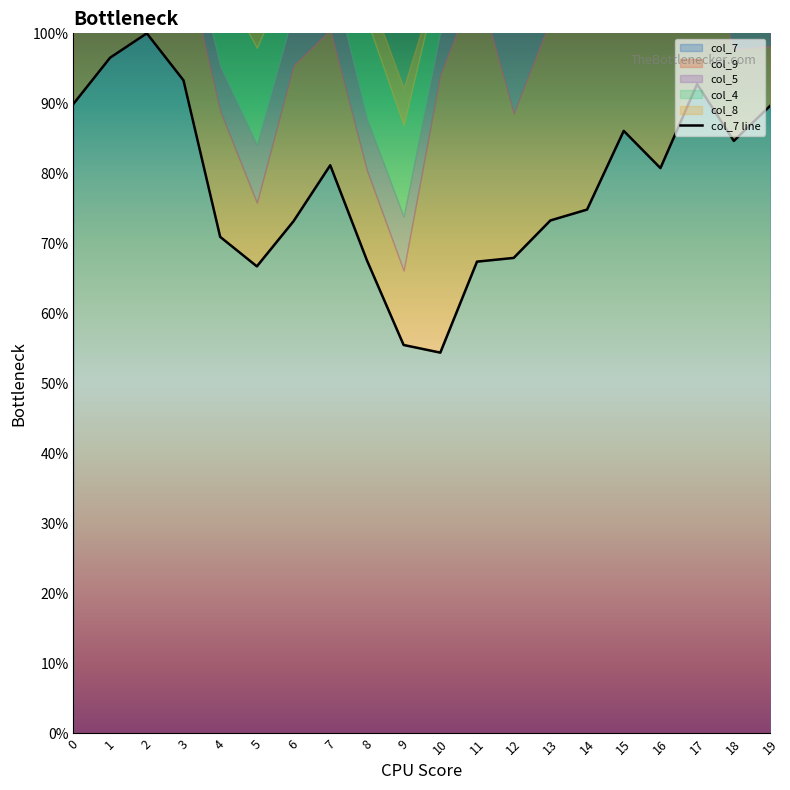

What is the maximum value shown in the chart?

1.0